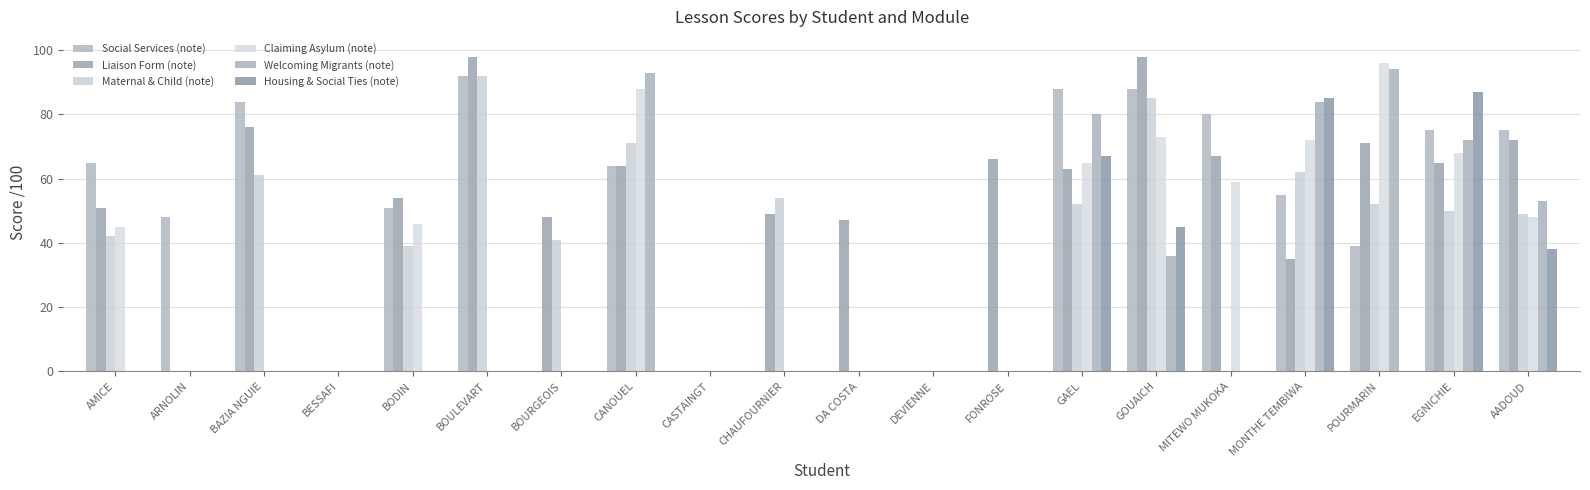

What position from the right is POURMARIN?

3